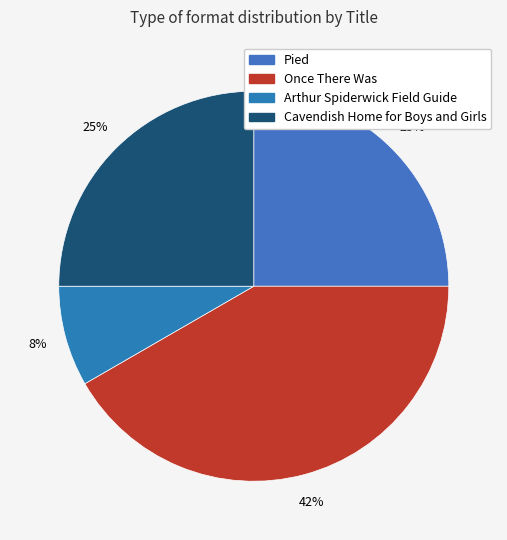

To the nearest percent, what is the combined percentage of Cavendish Home for Boys and Girls and Pied?

50%